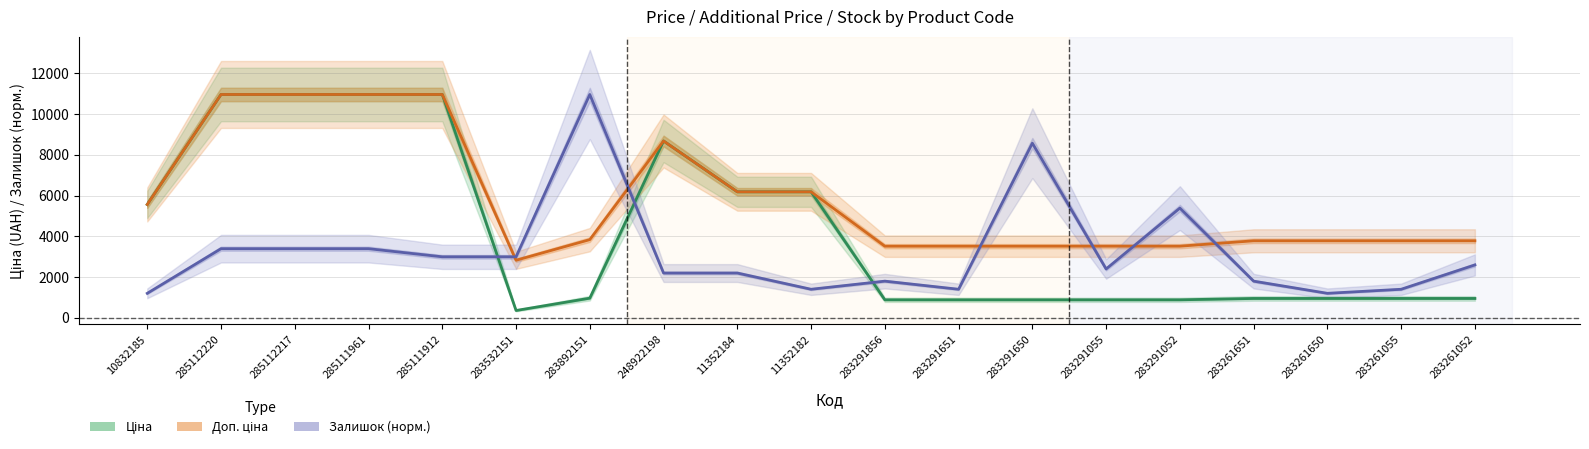

Does the chart display data point markers on the line(s)?

No